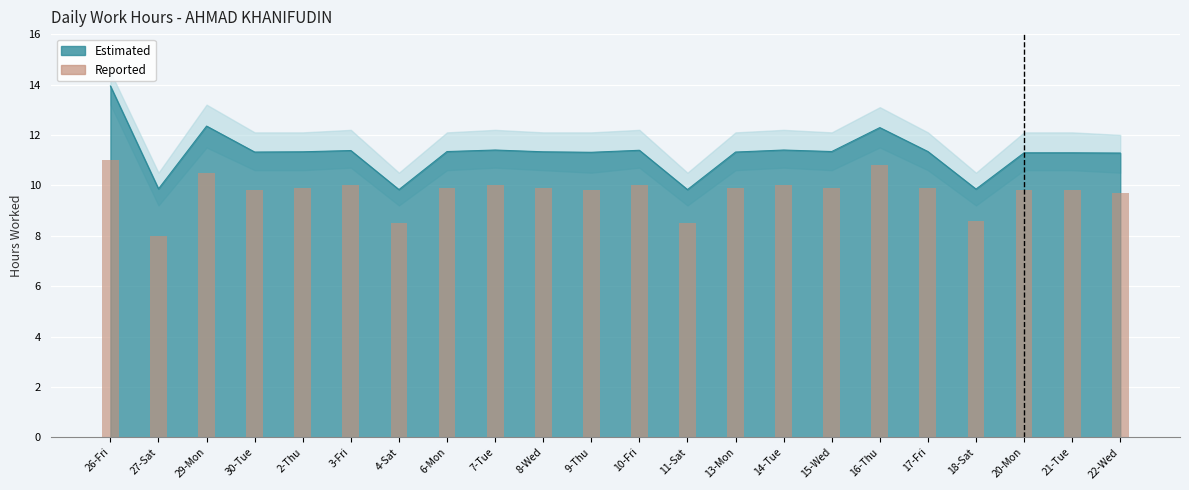

Reading left to right, extract all data points from this chart.

11.0	8.0	10.5	9.8	9.9	10.0	8.5	9.9	10.0	9.9	9.8	10.0	8.5	9.9	10.0	9.9	10.8	9.9	8.6	9.8	9.8	9.7